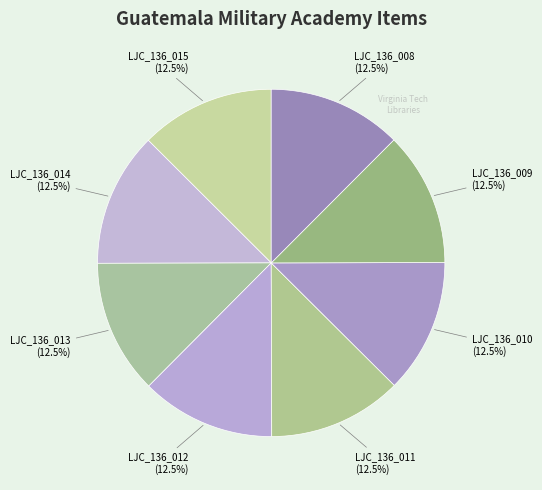

To the nearest percent, what is the average slice percentage?

12%